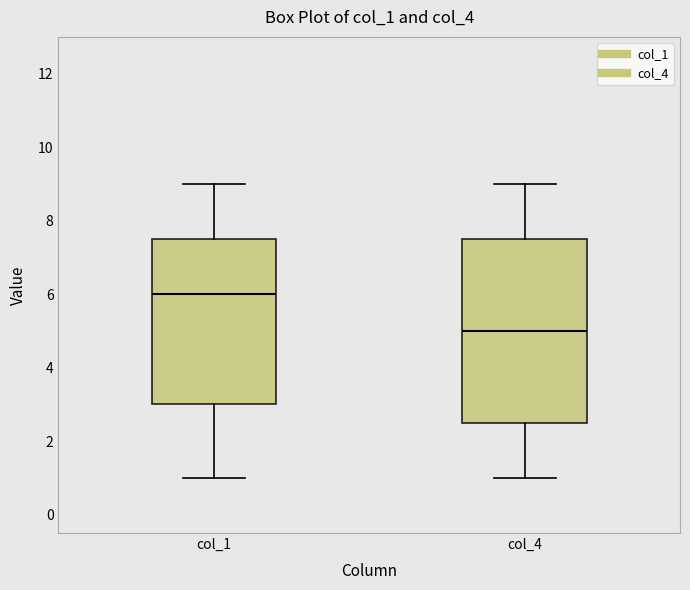

Reading left to right, transcribe this box plot: for each box, give where its median line is, the range the box spans, and where its two whiskers end, as read against the y-axis. The values are not printed on the chart, so give them approximately, as read against the axis.

col_1: median 6.0, box 3.0 to 7.6, whiskers 1.0 to 9.0
col_4: median 5.0, box 2.6 to 7.6, whiskers 1.0 to 9.0